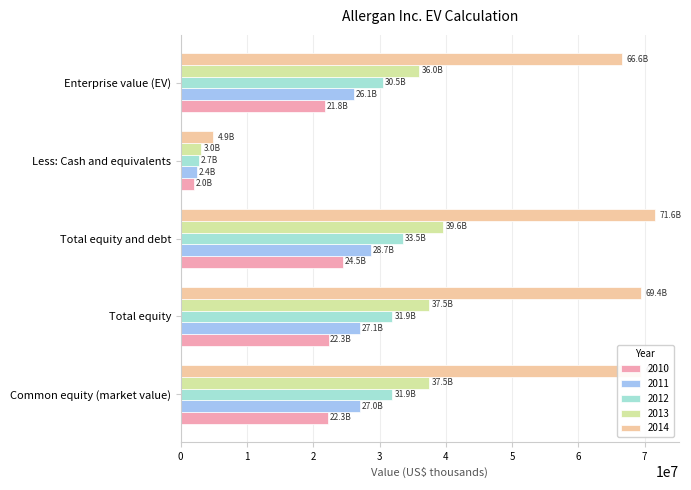

Between Total equity and Less: Cash and equivalents, which series saw the biggest shift?

2014